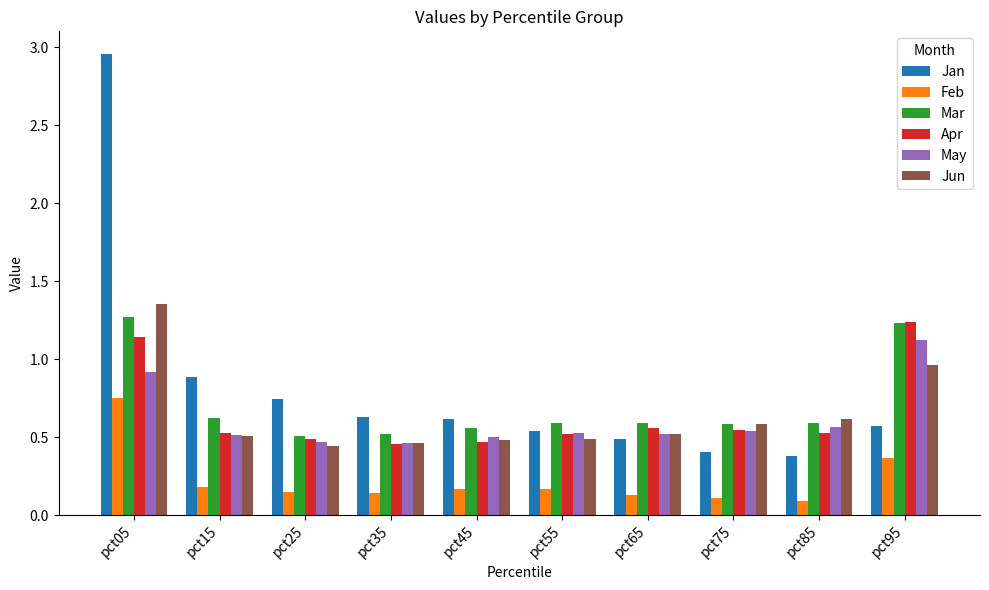

The Jan series shows 1.2 at pct05. True or false?

False